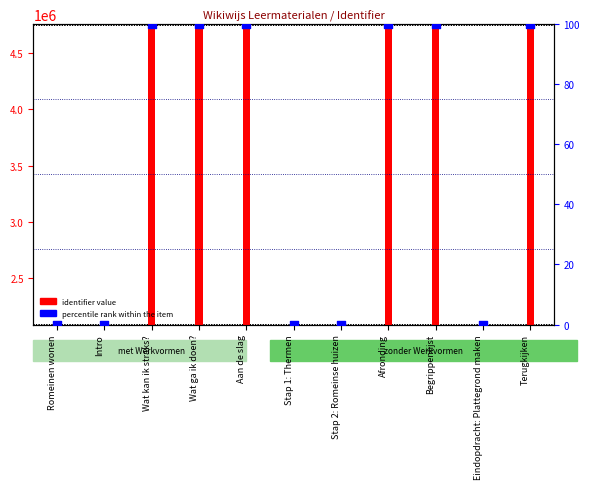

Is the value of identifier value at Stap 1: Thermen greater than the value of percentile rank within the item at Begrippenlijst?

Yes